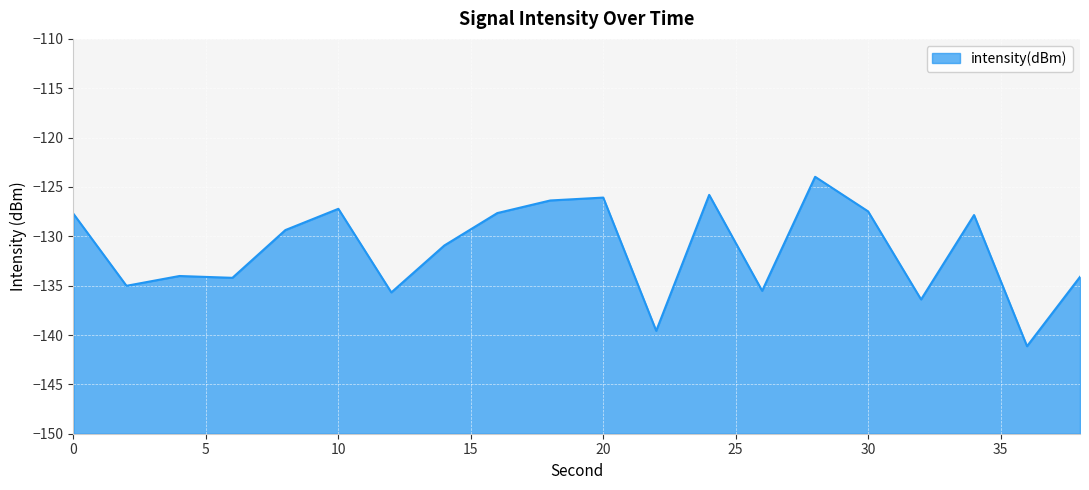

Between 36 and 24, which is larger?

24